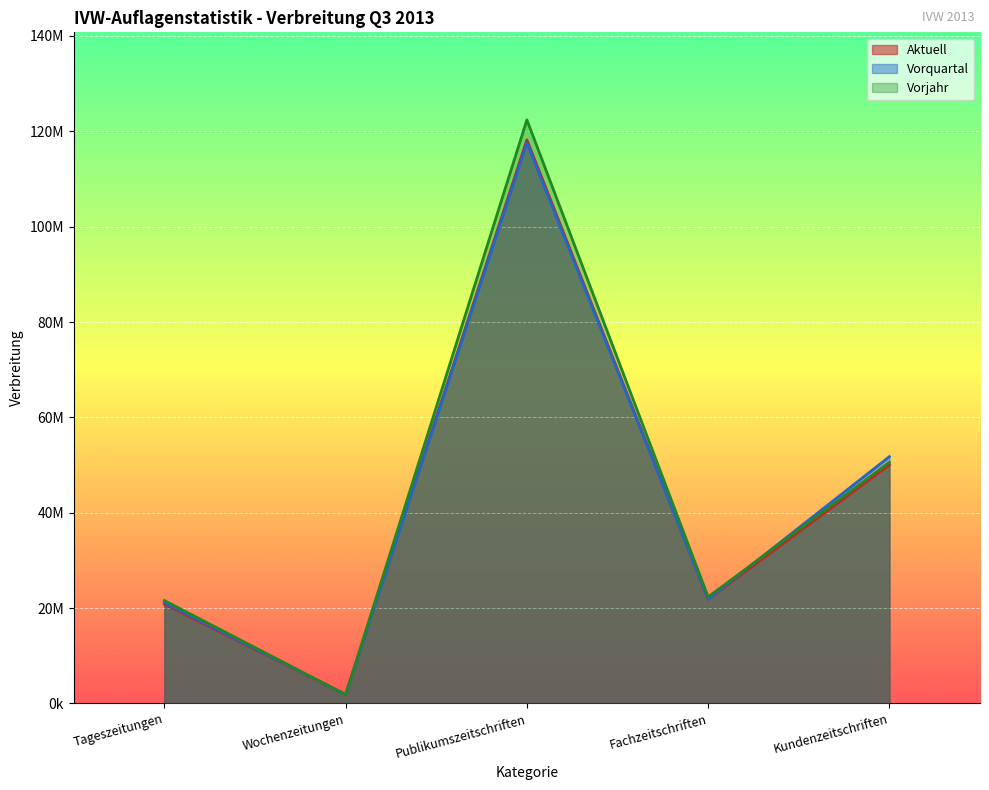

What is the minimum value shown in the chart?

1840750